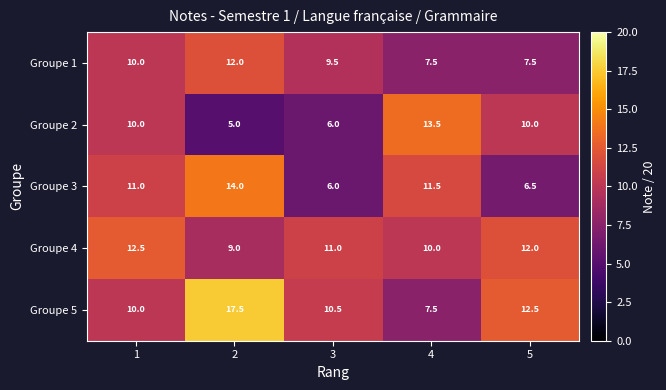

What is the sum of all Groupe 5 values?

58.0